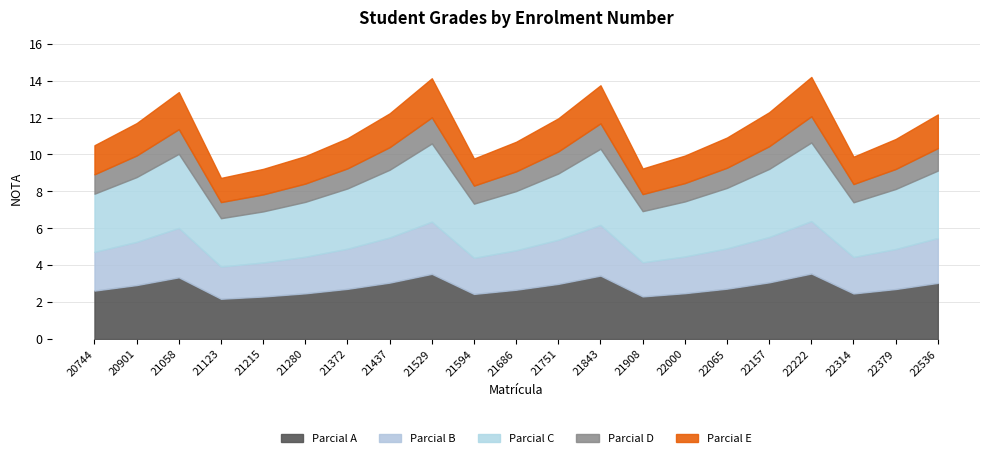

How many lines are shown in the chart?

5